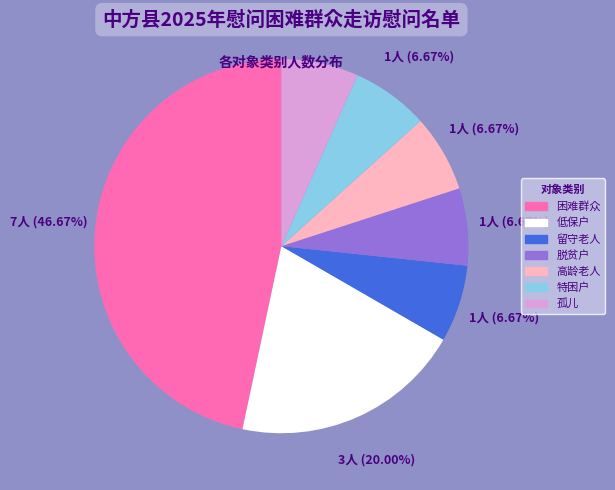

What percentage is the 低保户 slice, to the nearest percent?

20%